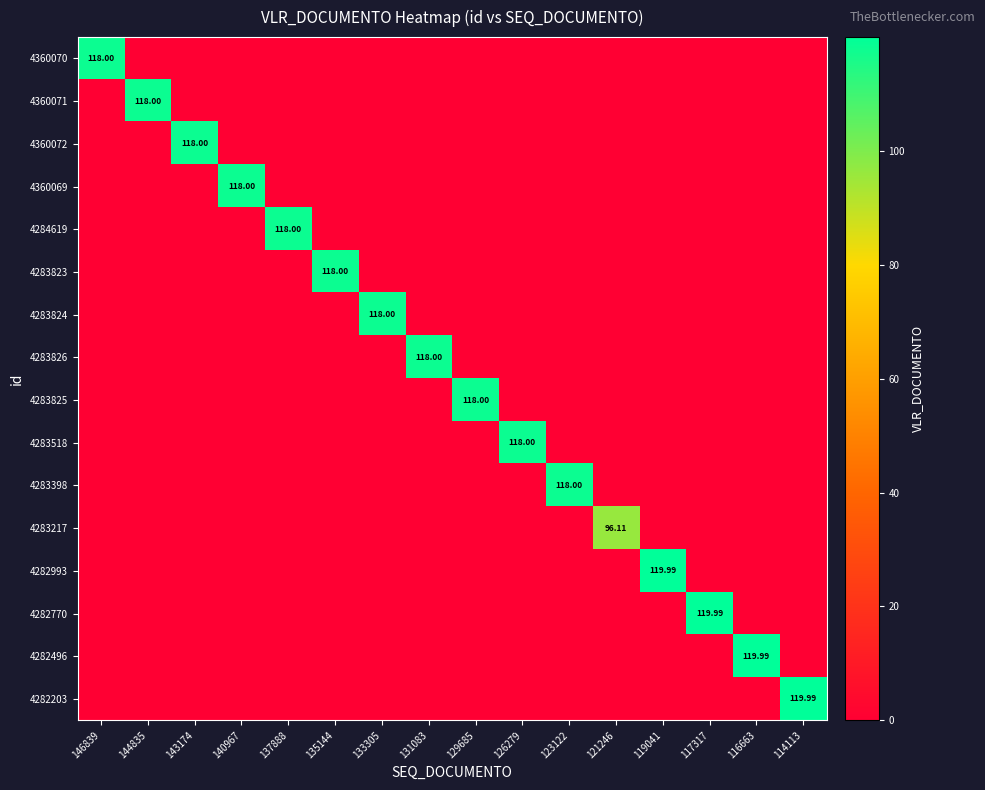

At which category is the sum across all series the highest?

119041